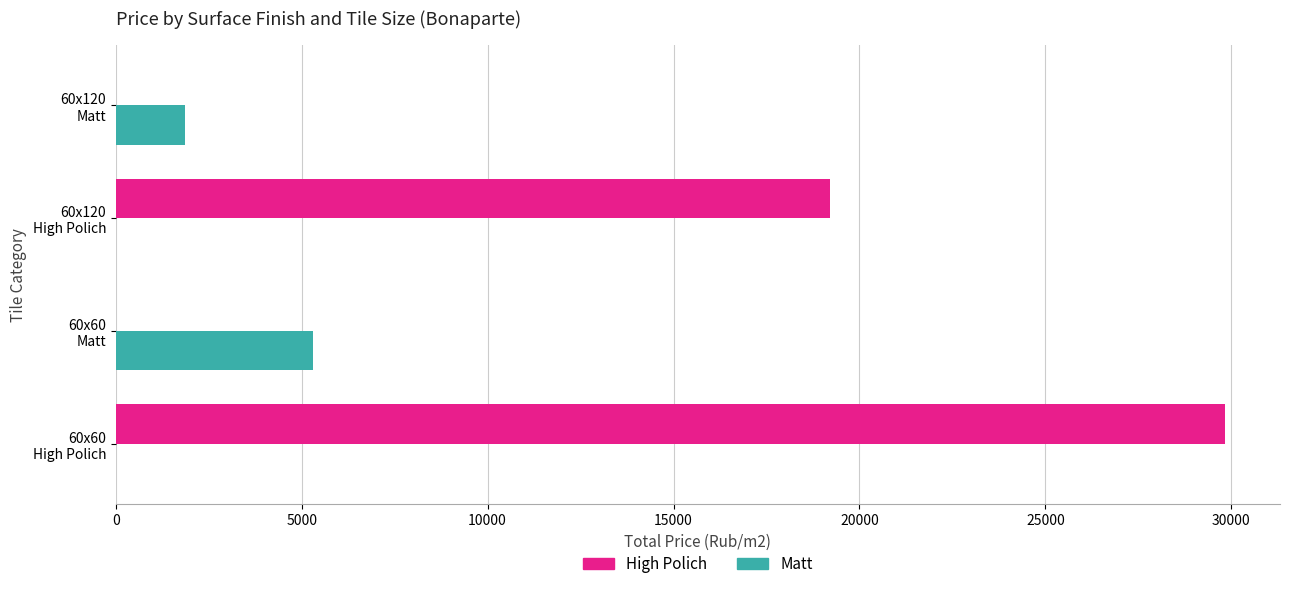

What is the greatest value displayed?

29820